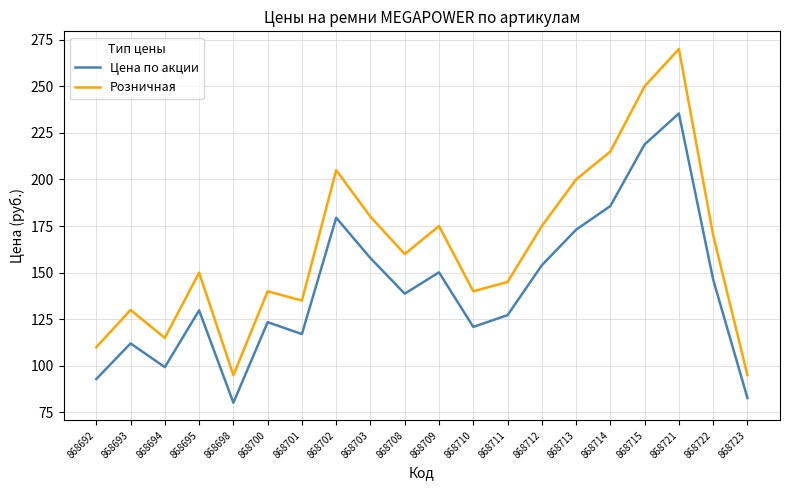

Reading left to right, what are all the values shown in this chart?

Цена по акции: 868692=92.9	868693=112.0	868694=99.3	868695=129.8	868698=80.2	868700=123.4	868701=117.1	868702=179.5	868703=157.8	868708=138.7	868709=150.2	868710=120.9	868711=127.2	868712=154.0	868713=173.0	868714=185.8	868715=218.8	868721=235.4	868722=146.3	868723=82.7
Розничная: 868692=110.0	868693=130.0	868694=115.0	868695=150.0	868698=95.0	868700=140.0	868701=135.0	868702=205.0	868703=180.0	868708=160.0	868709=175.0	868710=140.0	868711=145.0	868712=175.0	868713=200.0	868714=215.0	868715=250.0	868721=270.0	868722=170.0	868723=95.0